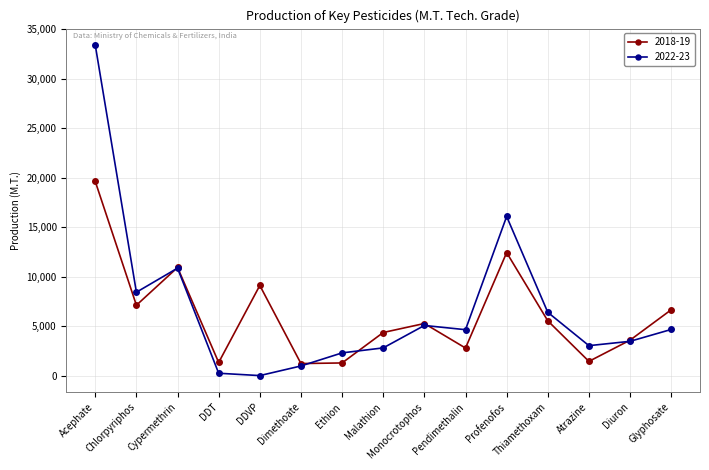

List the series in order of their peak value, highest first.

2022-23, 2018-19